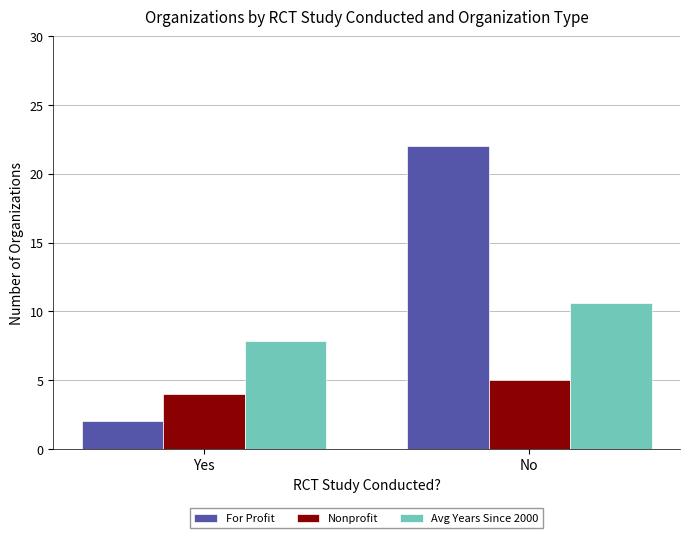

What is the sum of the Nonprofit values at Yes and No?

9.0